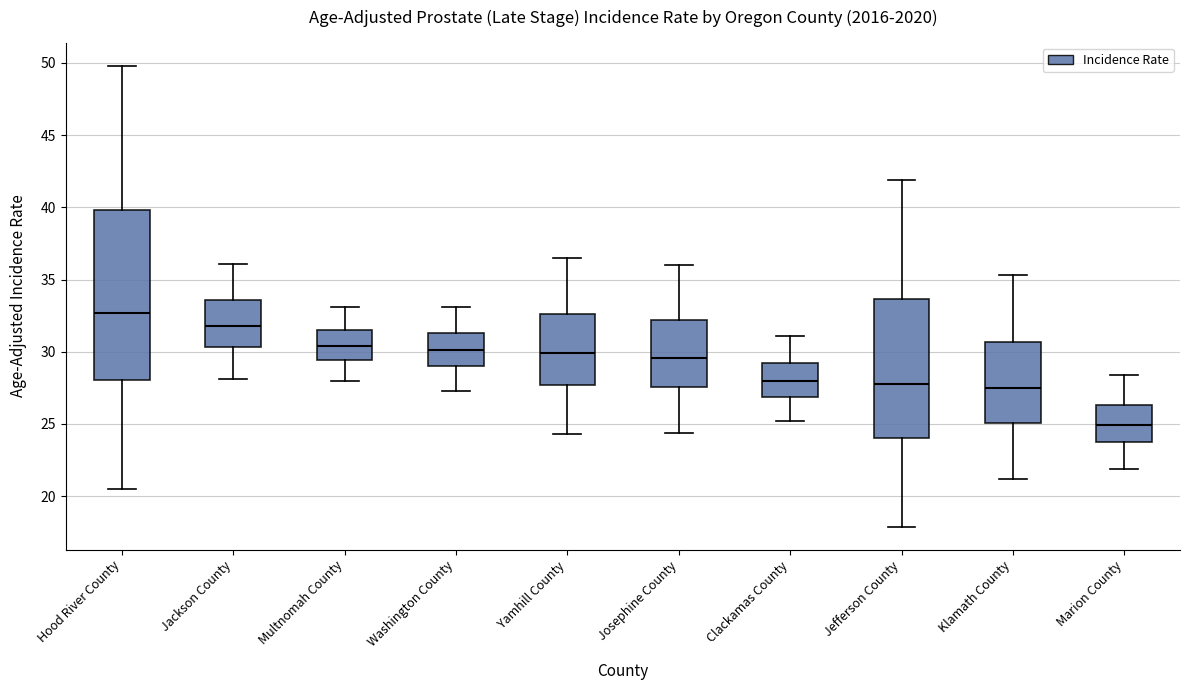

Comparing the boxes themselves (not the whiskers), which one is the tallest?

Hood River County